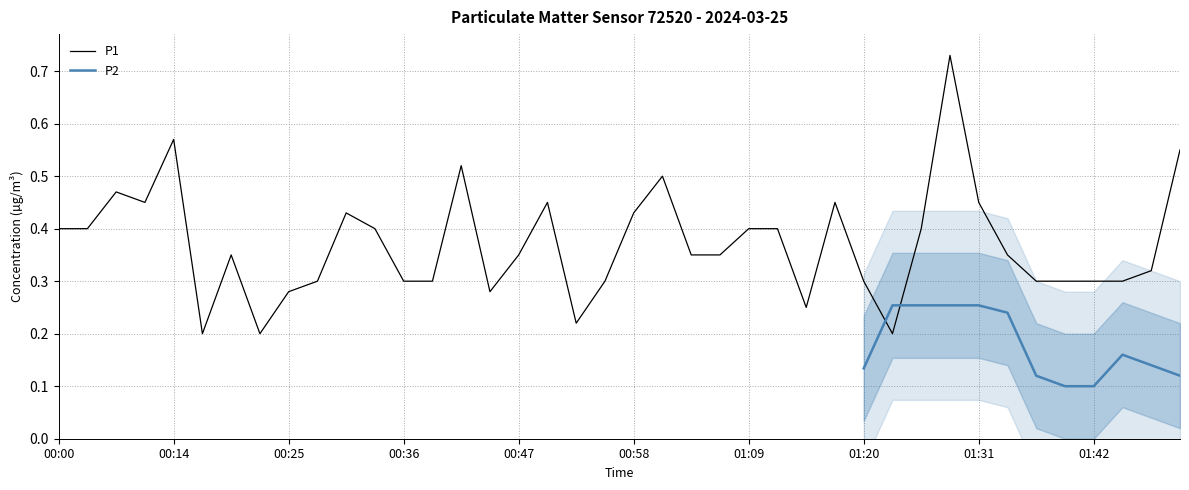

What is the sum of all values?

14.8